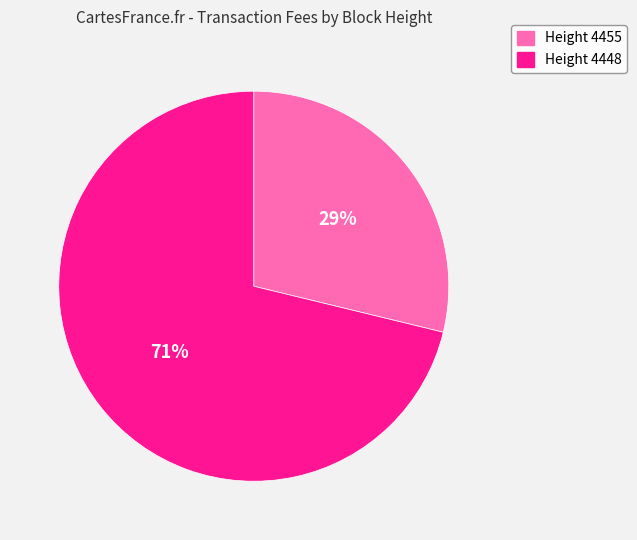

Rank the categories by value from lowest to highest.

Height 4455, Height 4448